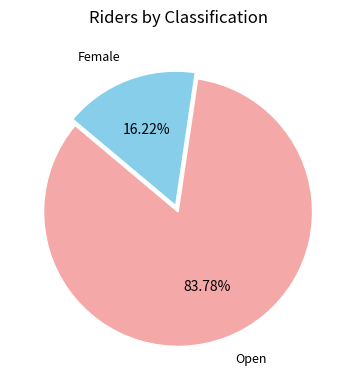

Is there a majority slice in this chart?

Yes